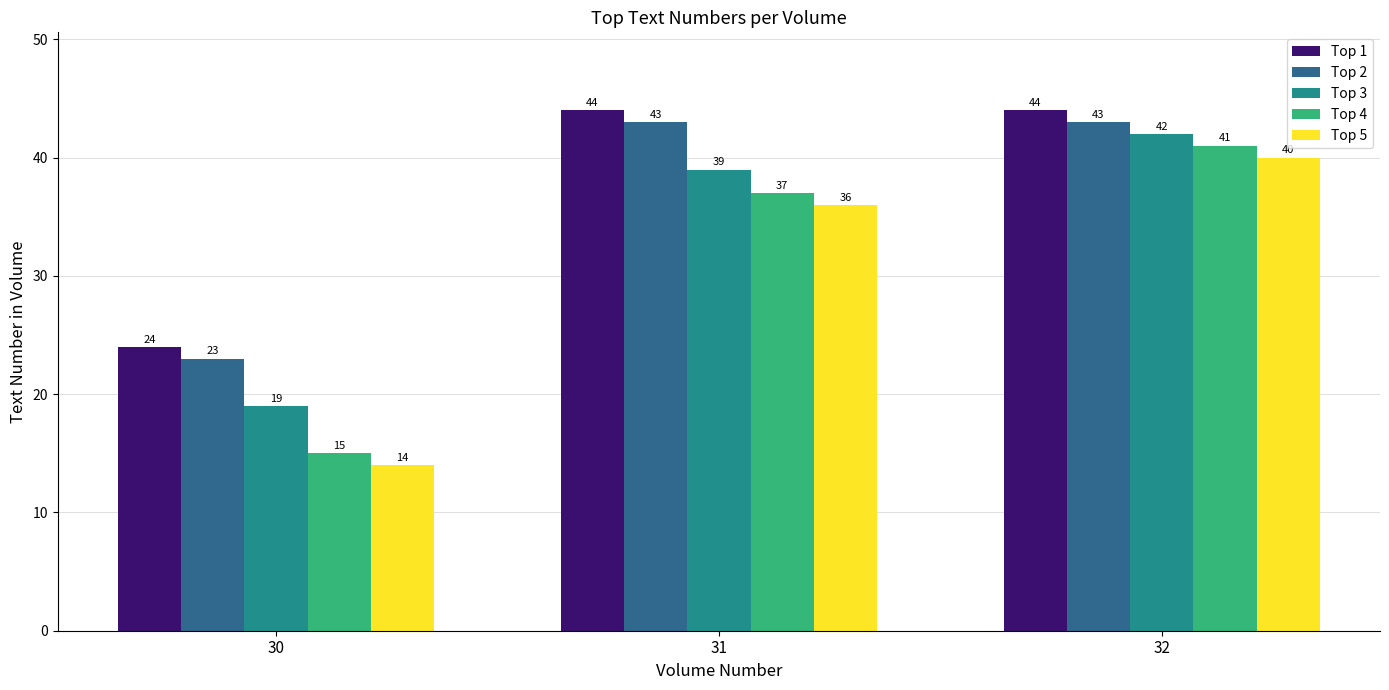

What is the difference between the second highest and minimum values in the Top 1 series?

20